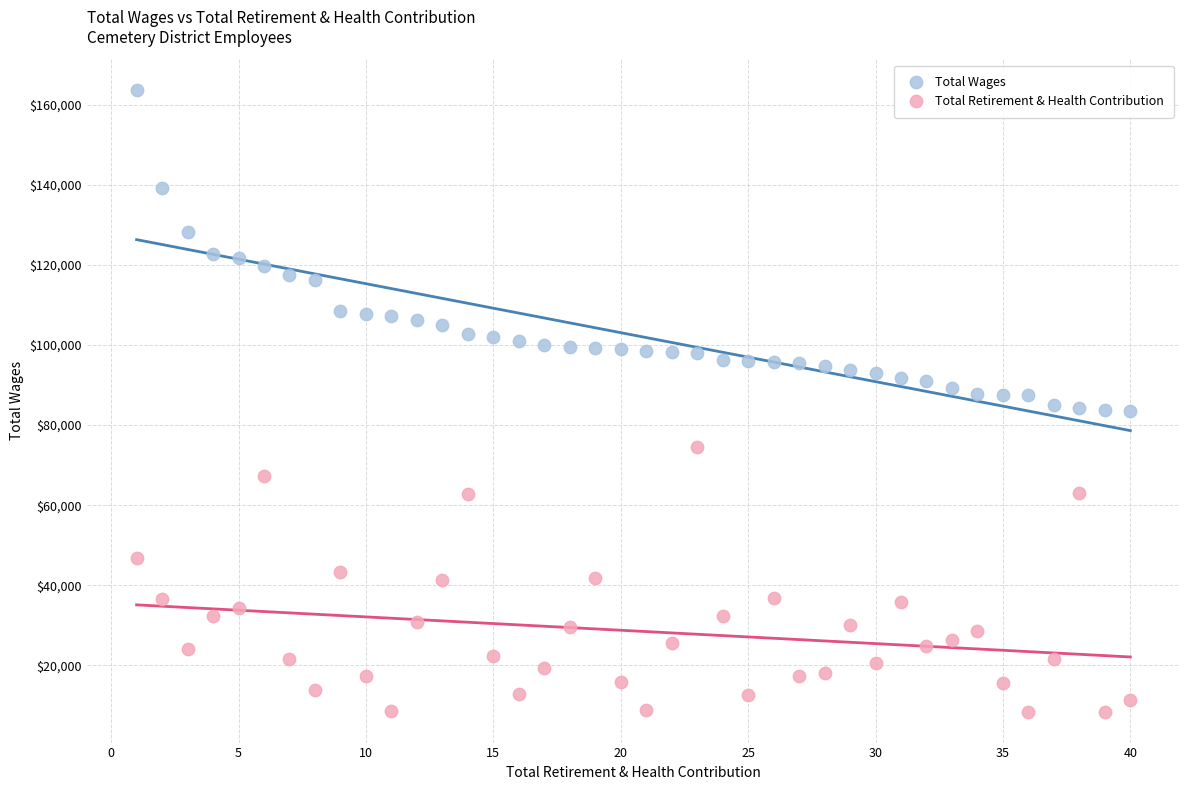

Across all data points, what is the range of Y values (max minus min)?

155052